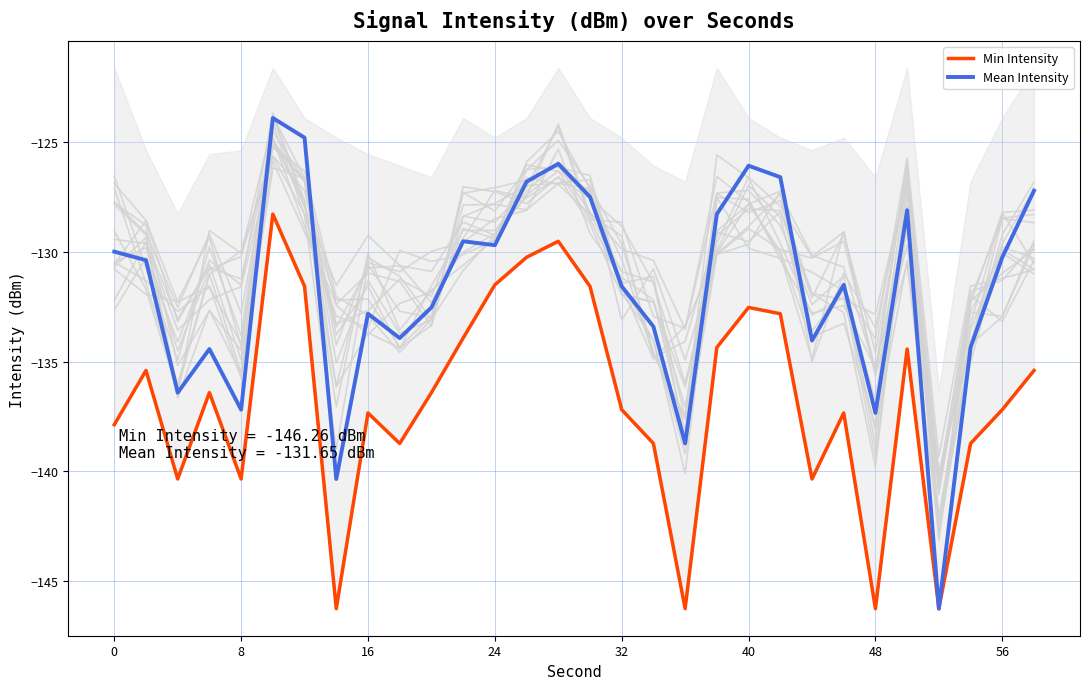

What is the highest value of the Mean Intensity series?

-123.9